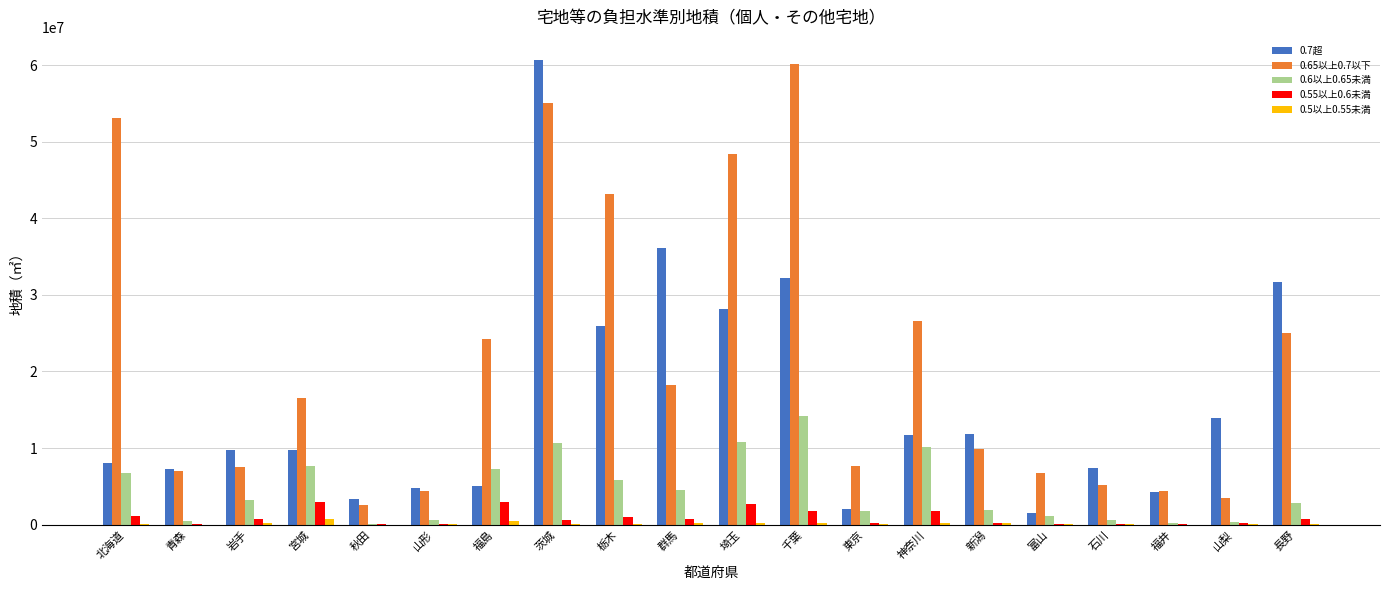

Which category has the highest value in the 0.65以上0.7以下 series?

千葉